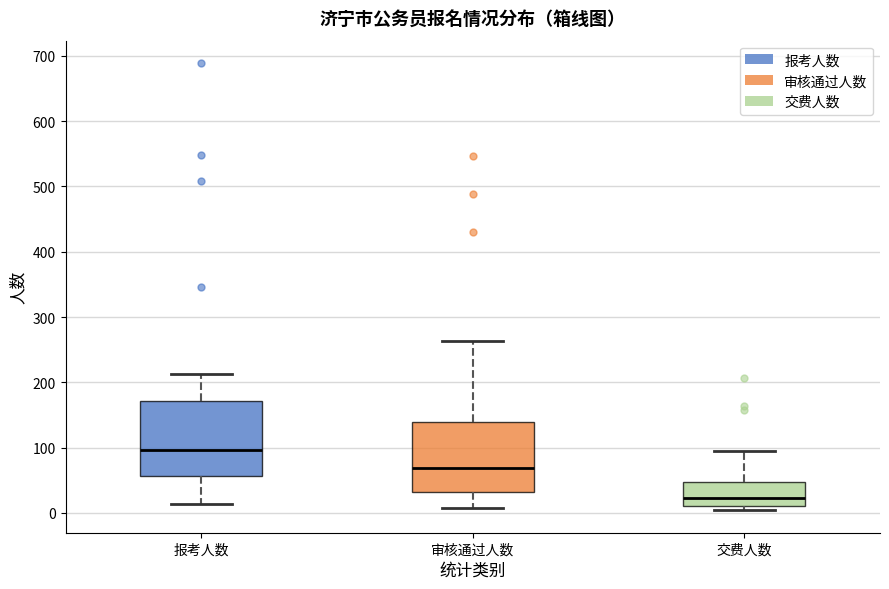

Which box's median line is the highest?

报考人数